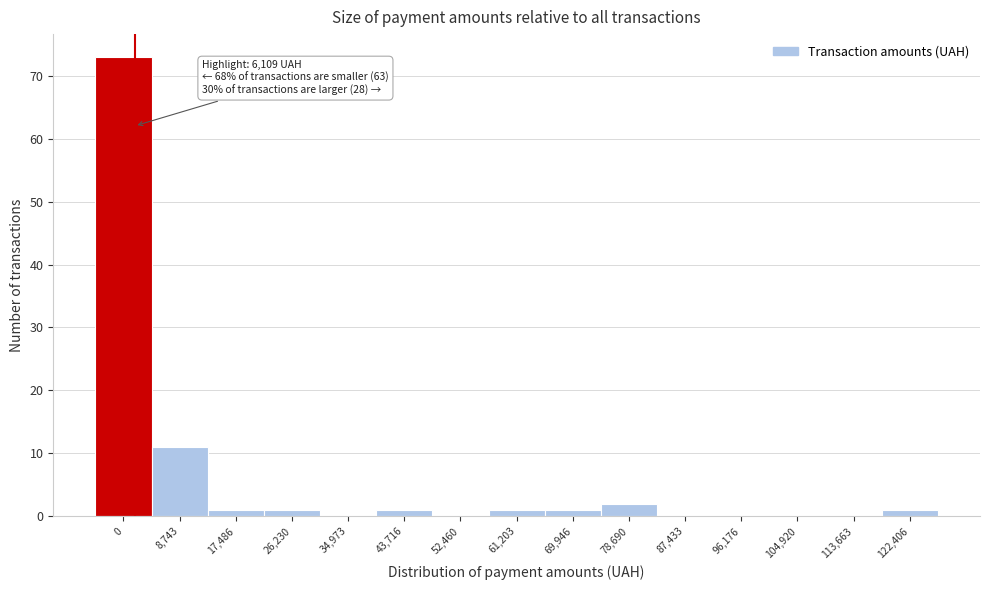

Reading left to right, transcribe all the data shown in this chart.

0=73	8,743=11	17,486=1	26,230=1	34,973=0	43,716=1	52,460=0	61,203=1	69,946=1	78,690=2	87,433=0	96,176=0	104,920=0	113,663=0	122,406=1